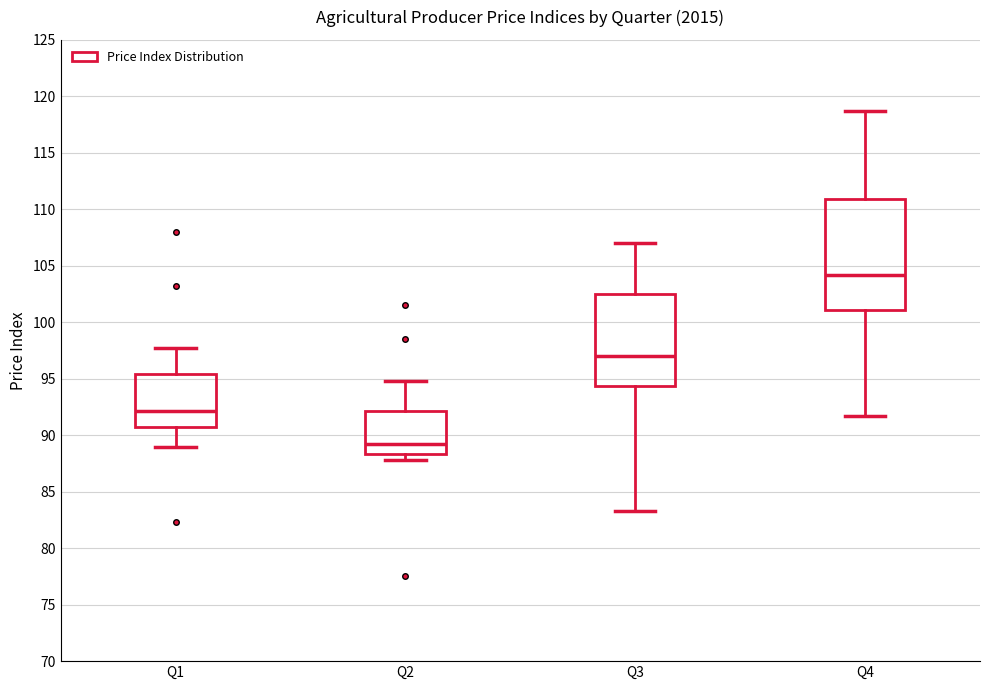

Where is the lower edge of the box for Q4 on the y-axis? The values are not printed on the chart, so give them approximately, as read against the axis.

101.0